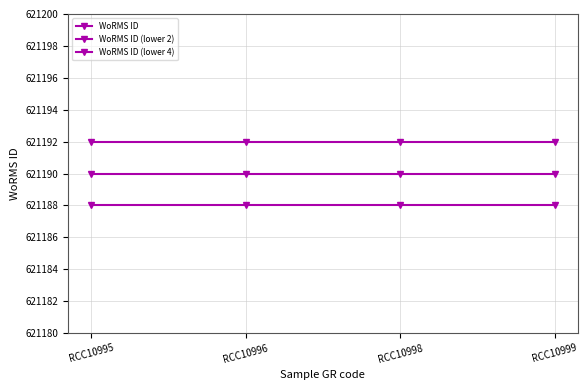

How many lines are shown in the chart?

3